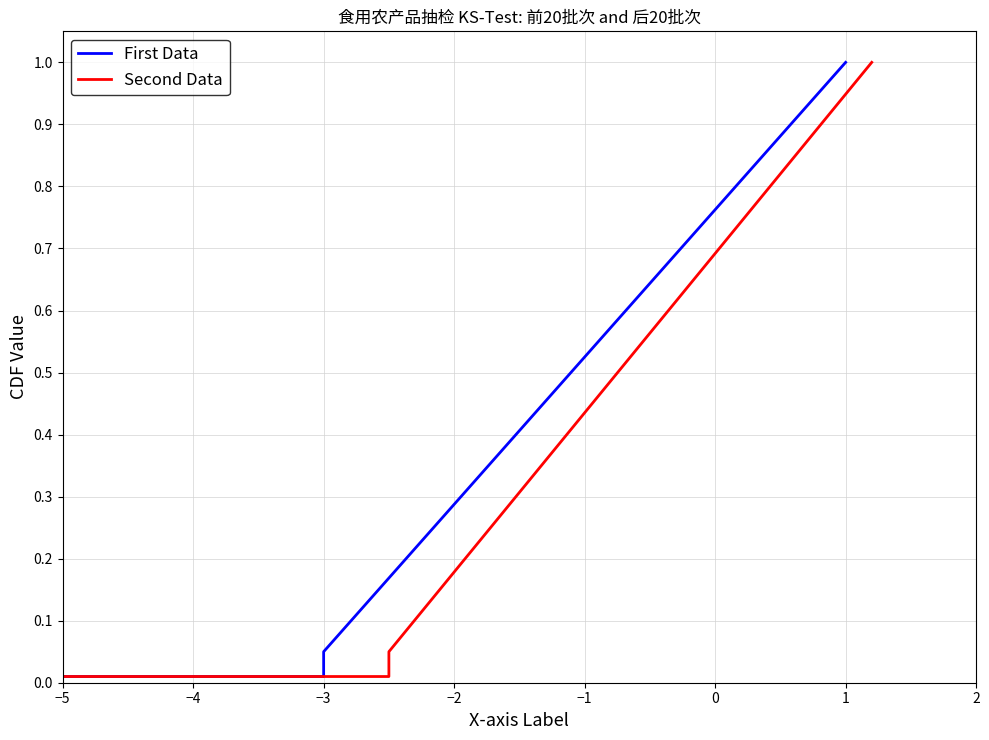

Reading left to right, what are all the values shown in this chart?

First Data: 0.0	0.0	0.1	0.1	0.1	0.2	0.2	0.3	0.3	0.4	0.5	0.5	0.6	0.6	0.7	0.7	0.8	0.8	0.8	0.9	0.9	1.0
Second Data: 0.0	0.0	0.1	0.1	0.1	0.2	0.2	0.3	0.3	0.4	0.5	0.5	0.6	0.6	0.7	0.7	0.8	0.8	0.8	0.9	0.9	1.0